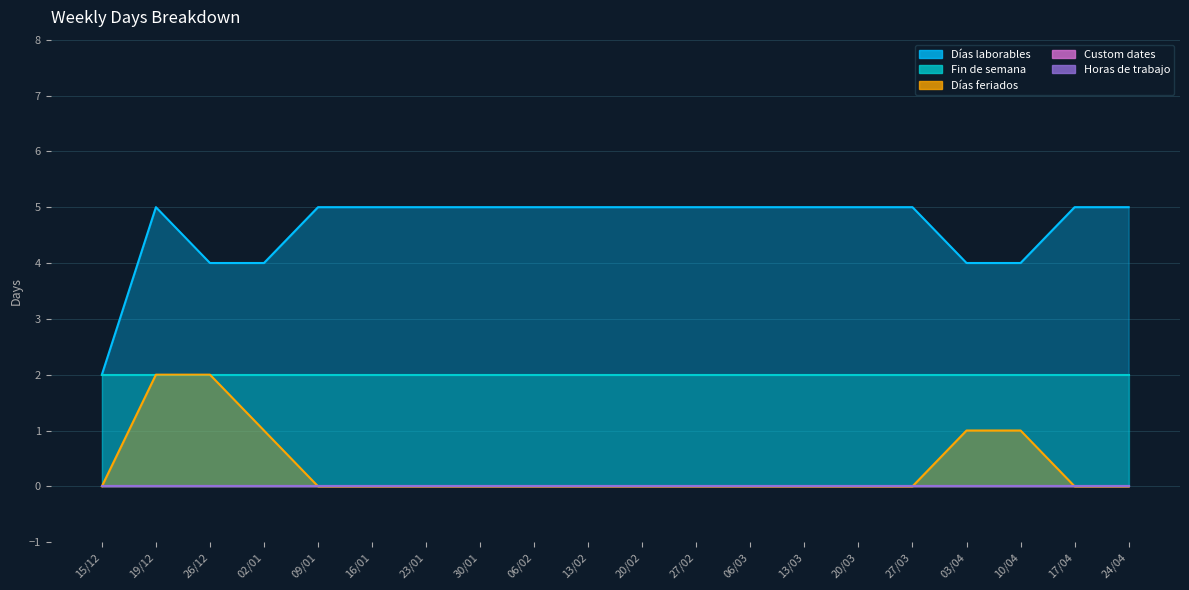

How many distinct data groups are displayed?

5